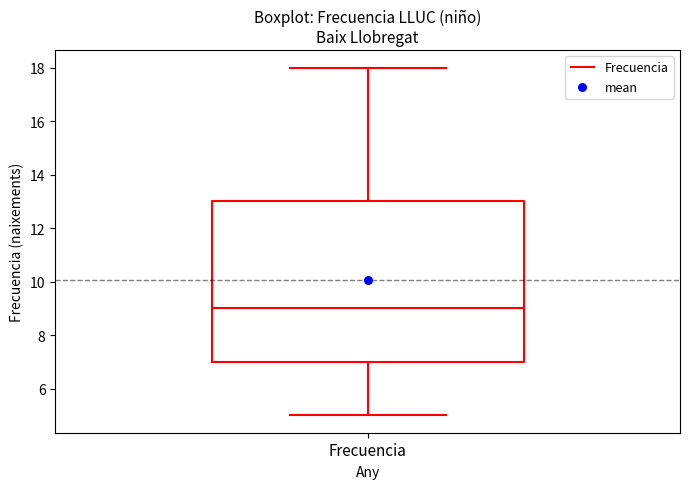

Where does the upper whisker of the box for Frecuencia end on the y-axis? The values are not printed on the chart, so give them approximately, as read against the axis.

18